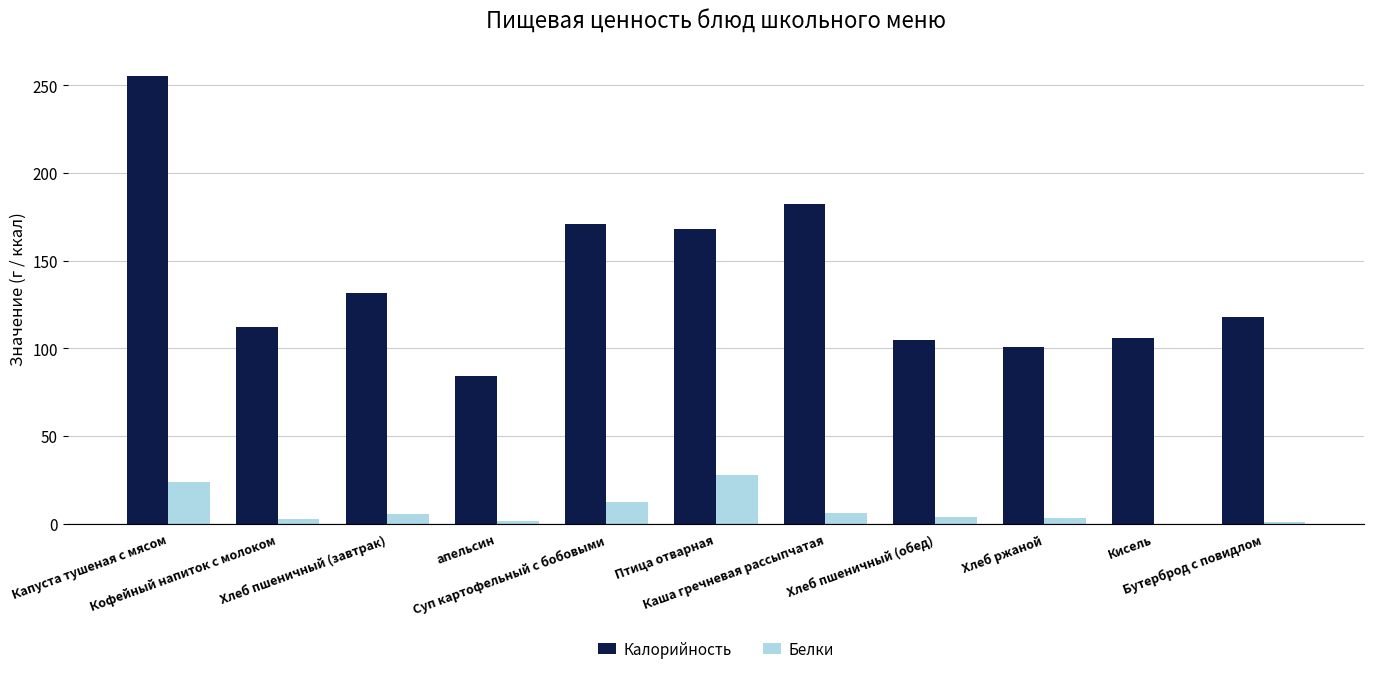

How many groups of bars are there?

11